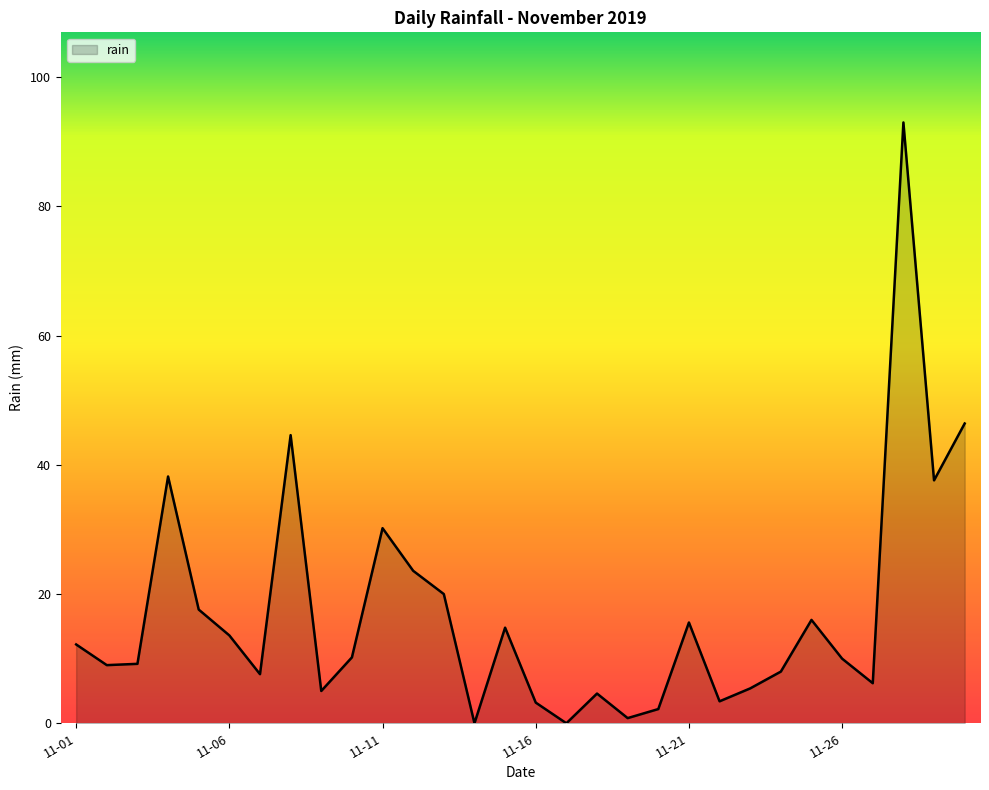

What is the maximum value shown in the chart?

93.0